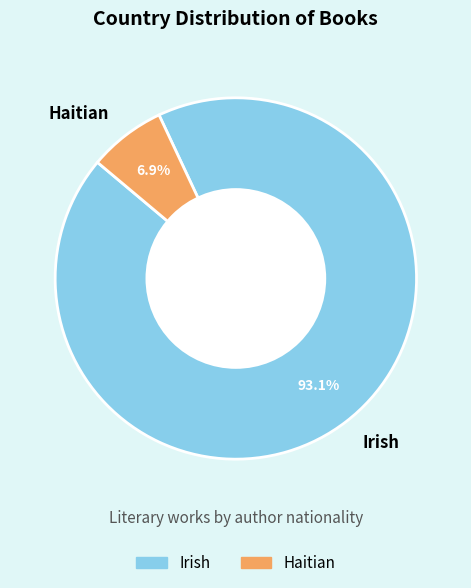

To the nearest percent, what is the combined percentage of Haitian and Irish?

100%